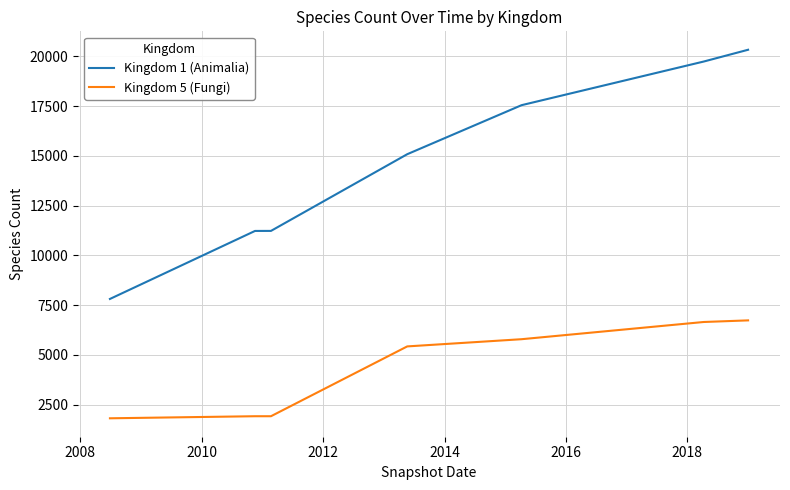

True or false: Kingdom 5 (Fungi) and Kingdom 1 (Animalia) cross at least once.

False